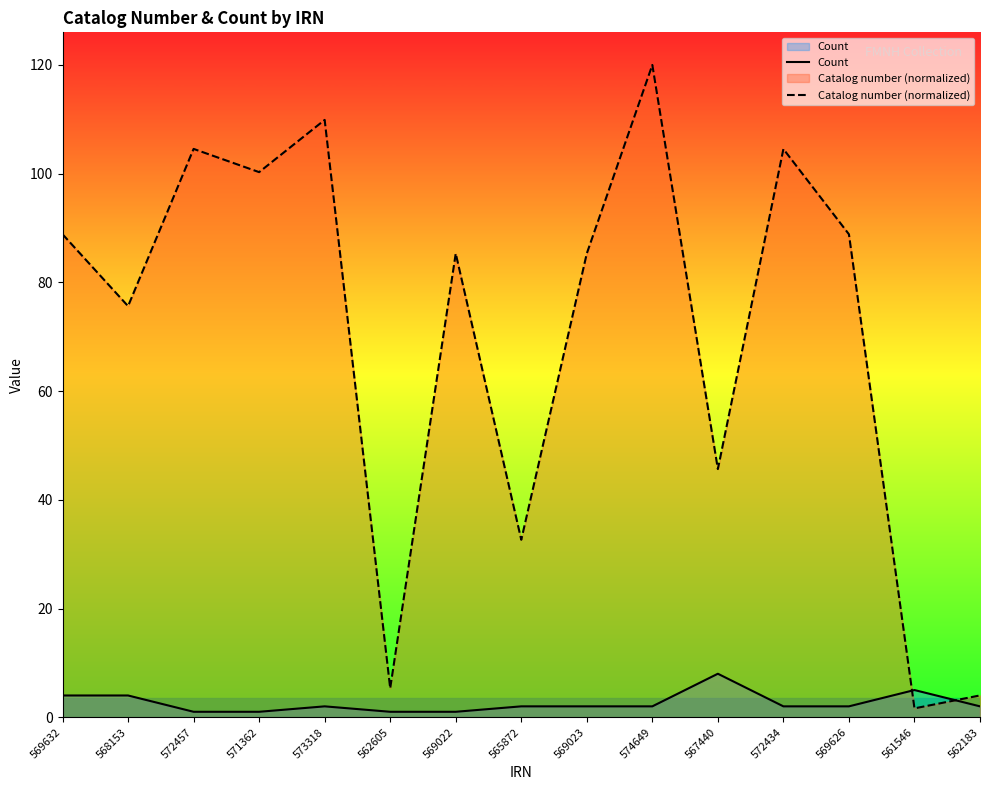

List the series in order of their overall mean, lowest first.

Count, Catalog number (normalized)